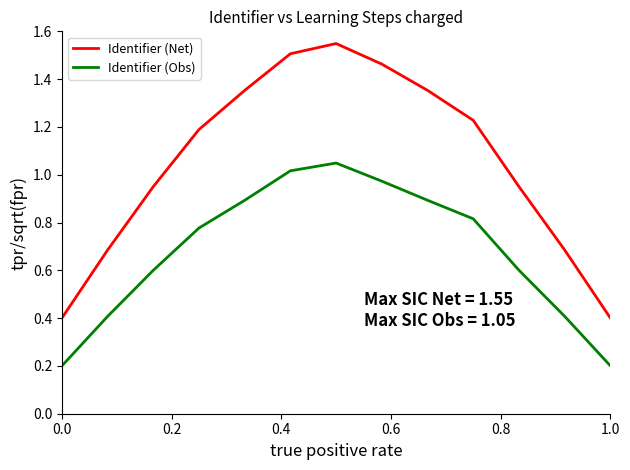

True or false: Identifier (Net) and Identifier (Obs) cross at least once.

False